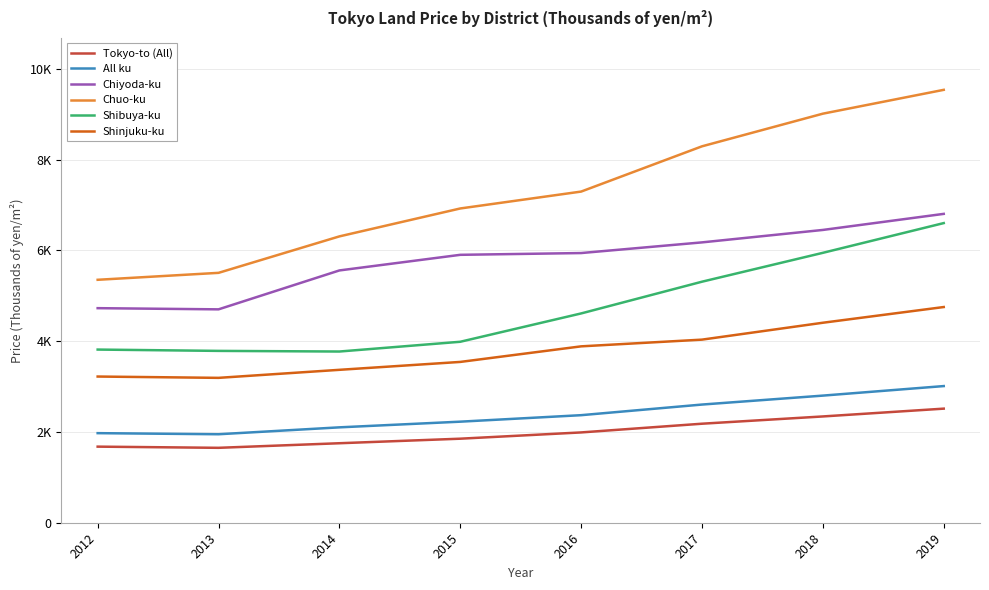

Is it true that Shibuya-ku equals 4610 at 2016?

True